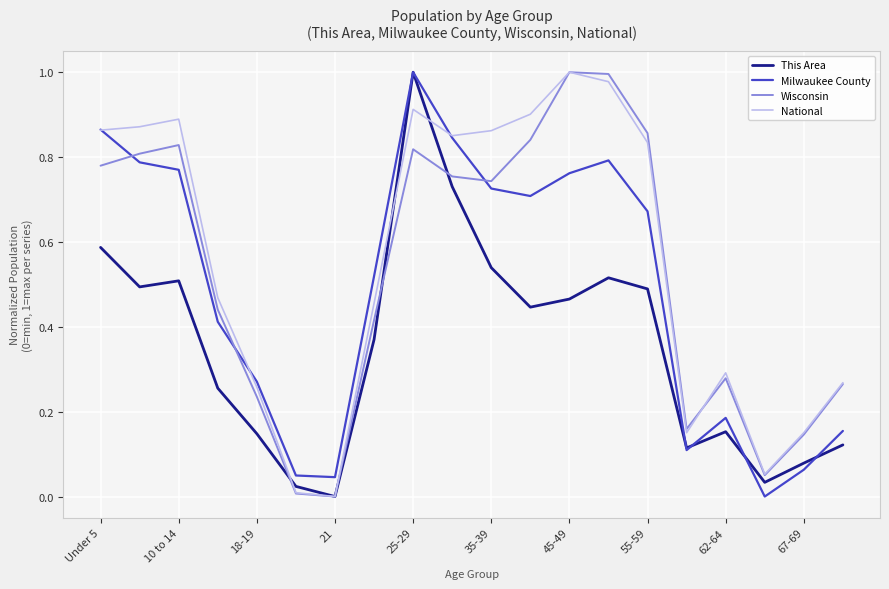

After their last crossing, which series has the higher values: Milwaukee County or Wisconsin?

Wisconsin